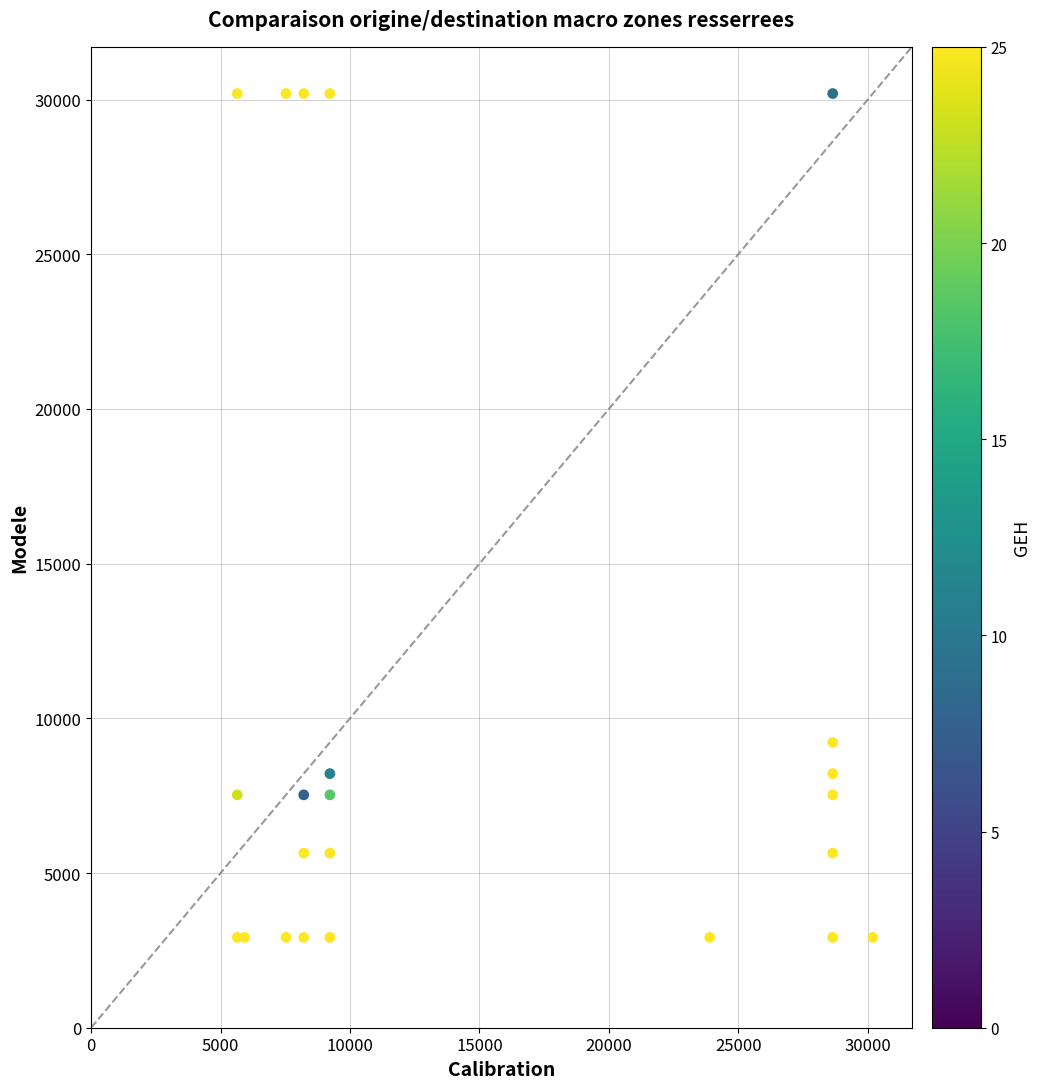

What Y value in the scatter plot is closest to 16557?

9222